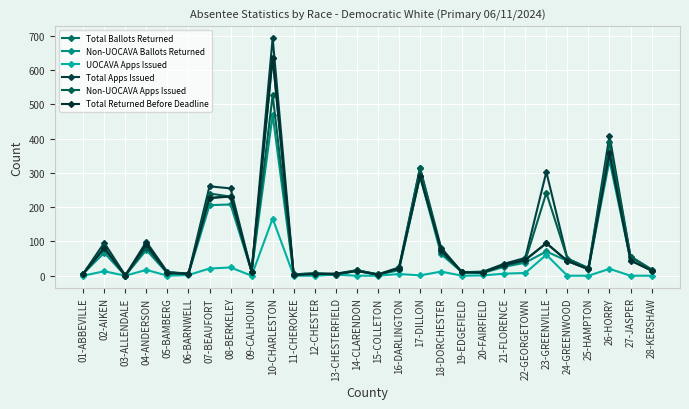

Which series has the largest total across all categories?

Total Apps Issued